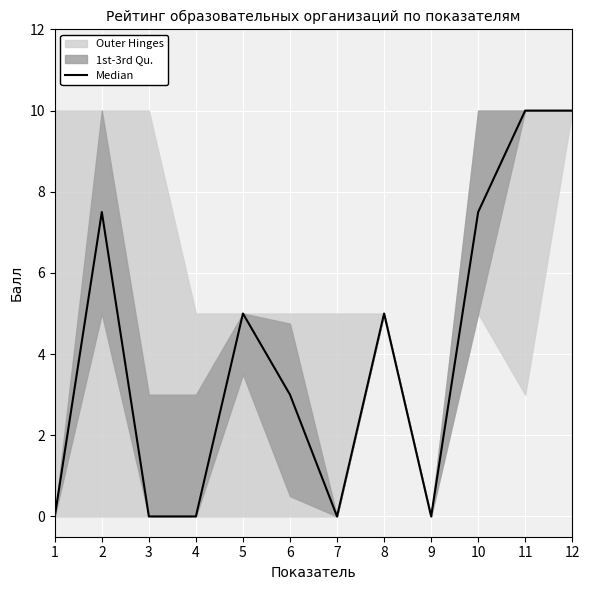

What is the value of the 8th point from the left?

5.0